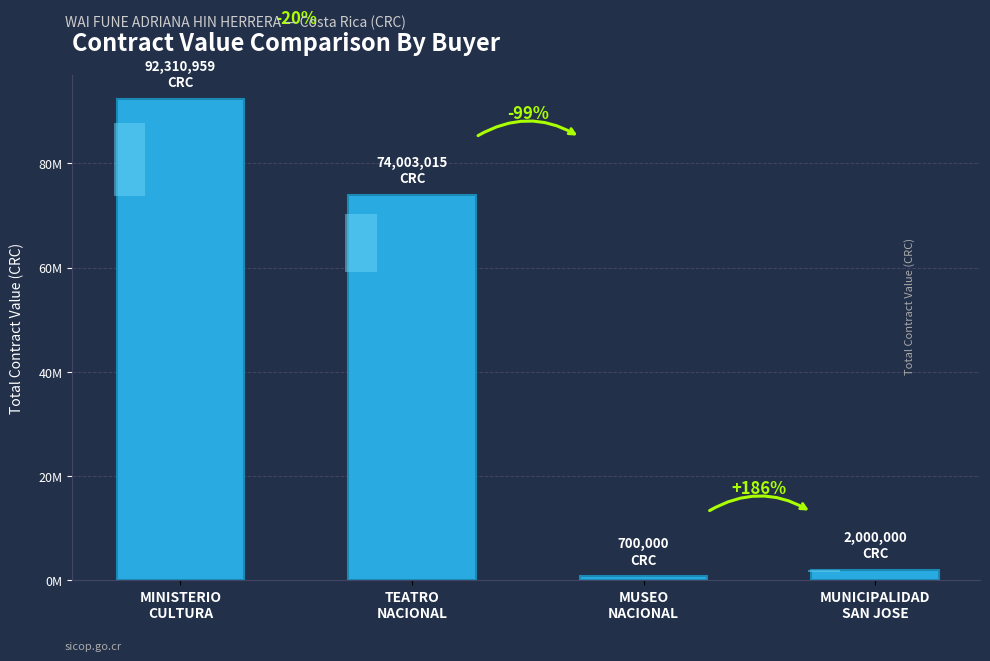

True or false: the data shows 700000 at MUSEO
NACIONAL.

True